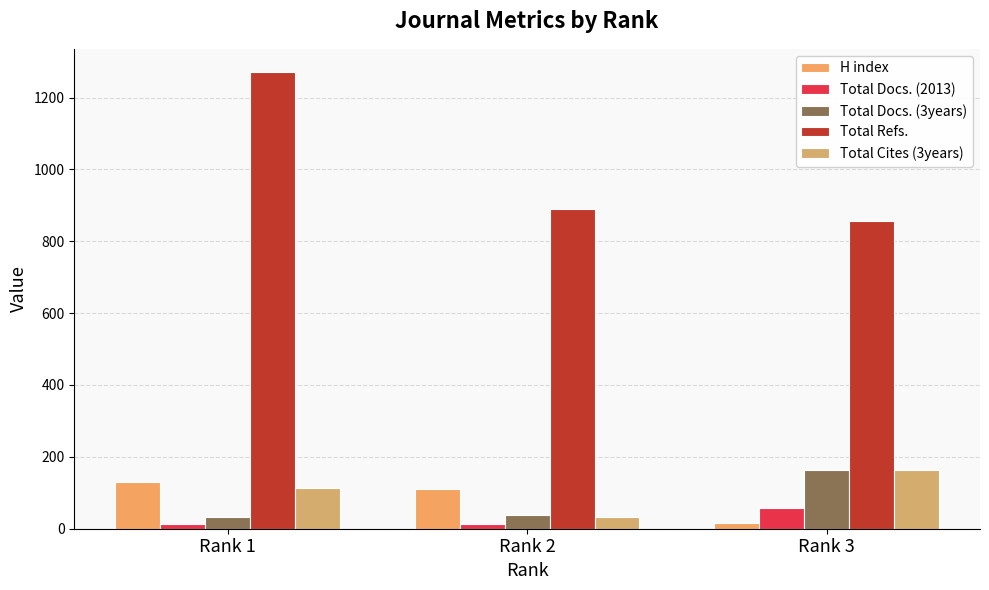

True or false: Total Cites (3years) has a value of 163 at Rank 3.

True